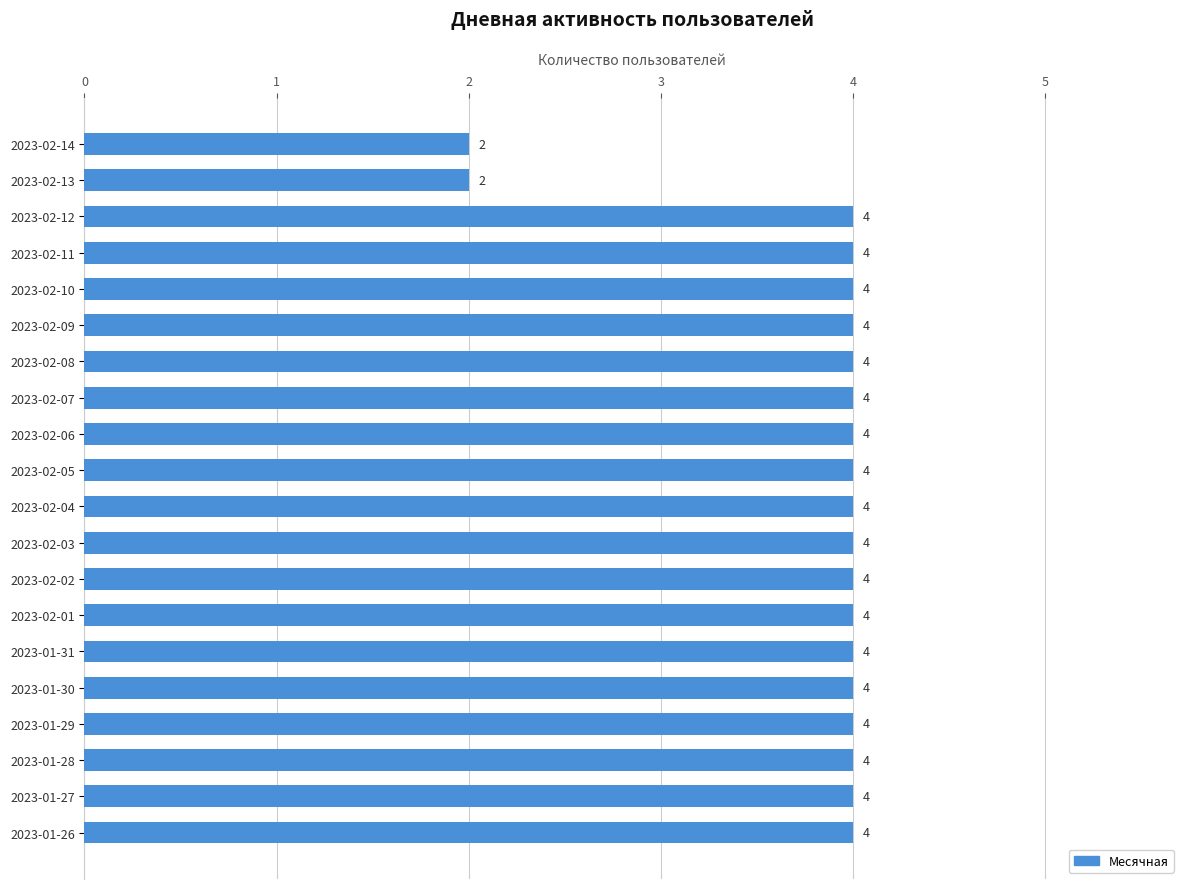

What is the maximum value shown in the chart?

4